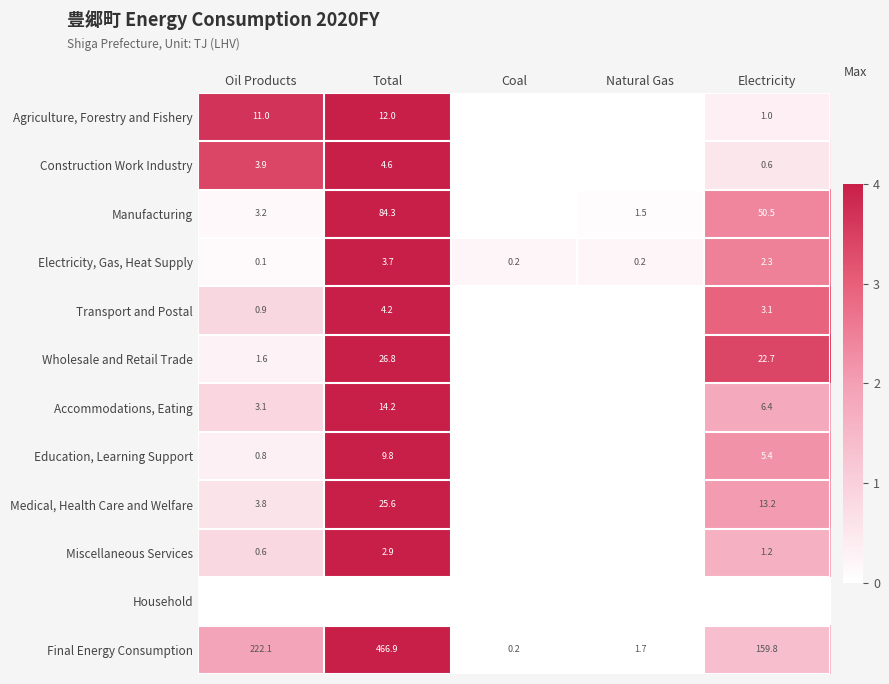

Rank the categories by Education, Learning Support value from lowest to highest.

Coal, Natural Gas, Oil Products, Electricity, Total